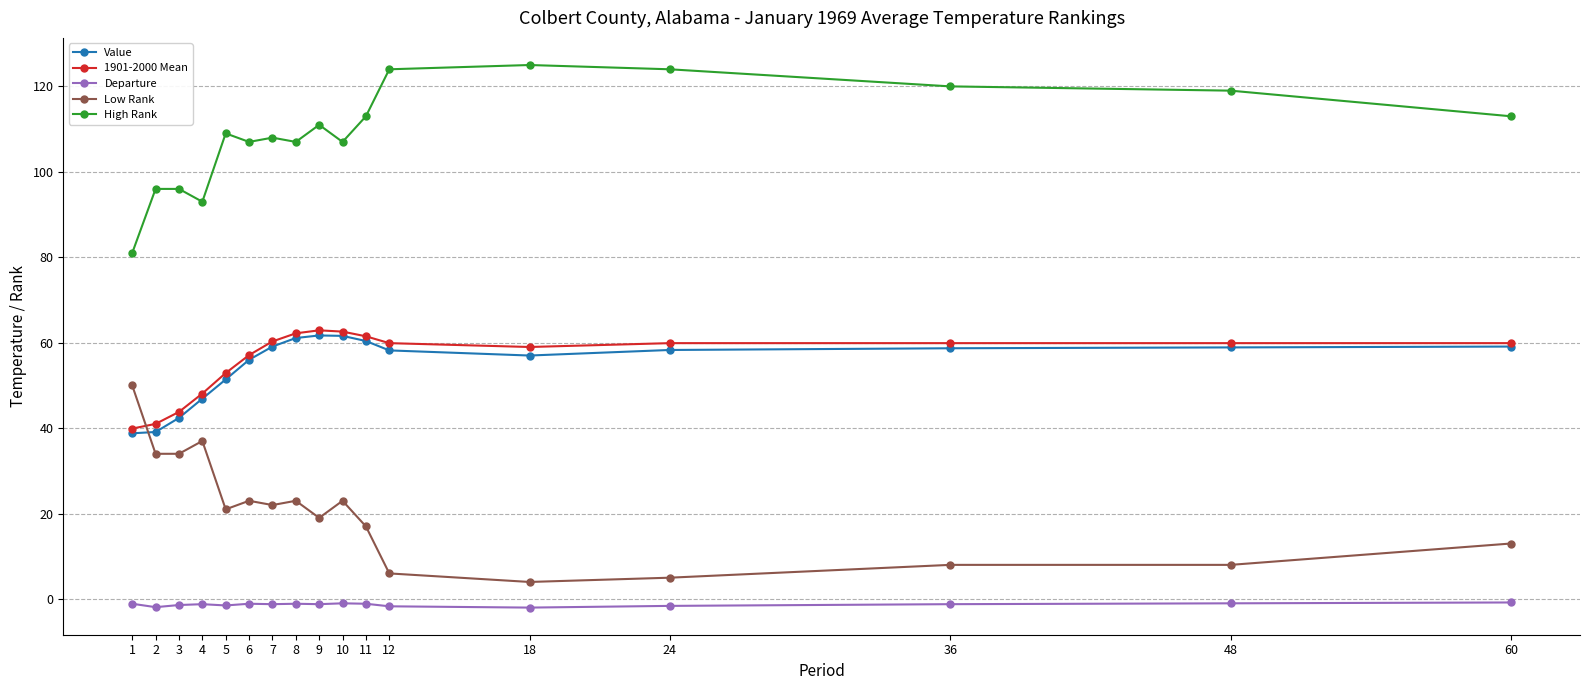

True or false: High Rank has more than 1 points higher than both neighbors.

True